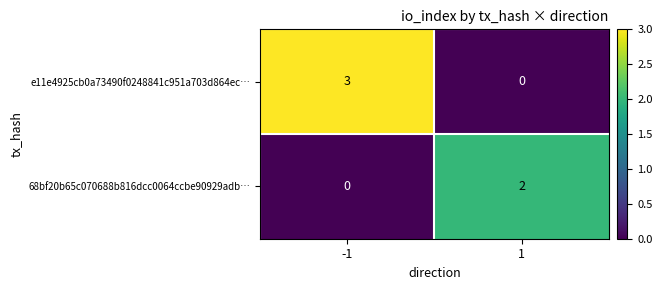

What is the total value across all series at 1?

2